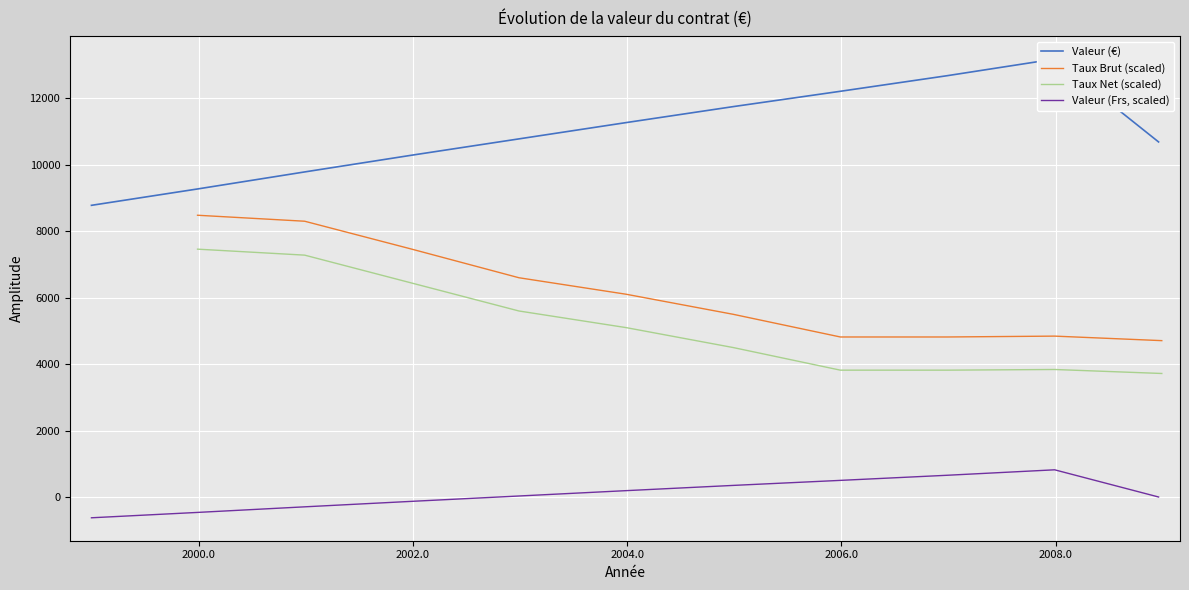

What position from the right is 2006-12-31?

3